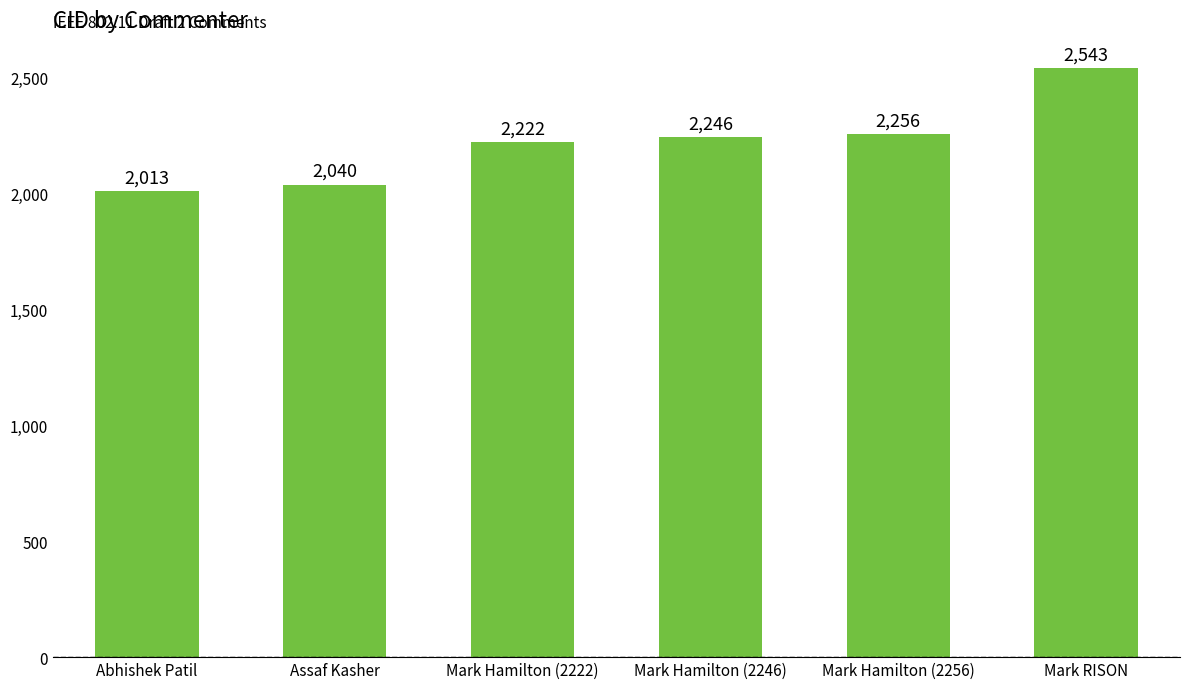

Read the value at Abhishek Patil, to the nearest 100.

2000